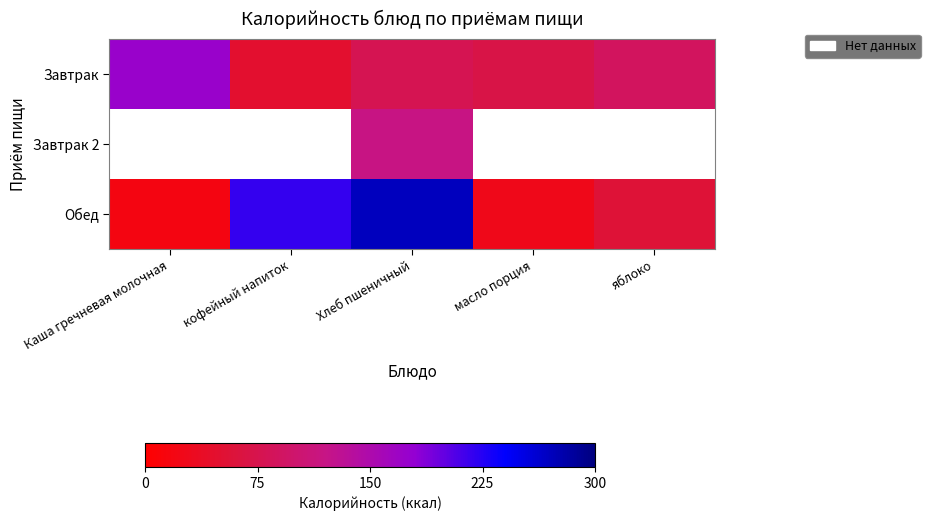

Which series changed the most between Каша гречневая молочная and кофейный напиток?

Обед